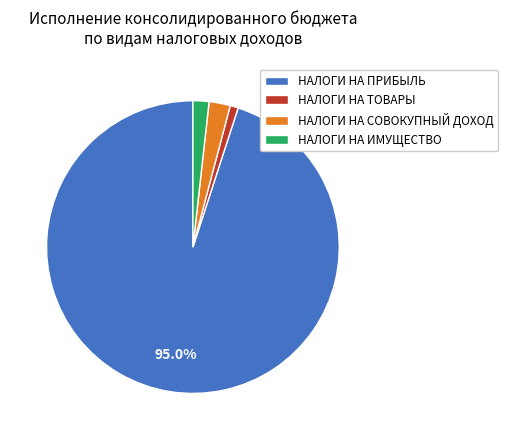

Between НАЛОГИ НА ТОВАРЫ and НАЛОГИ НА СОВОКУПНЫЙ ДОХОД, which is larger?

НАЛОГИ НА СОВОКУПНЫЙ ДОХОД